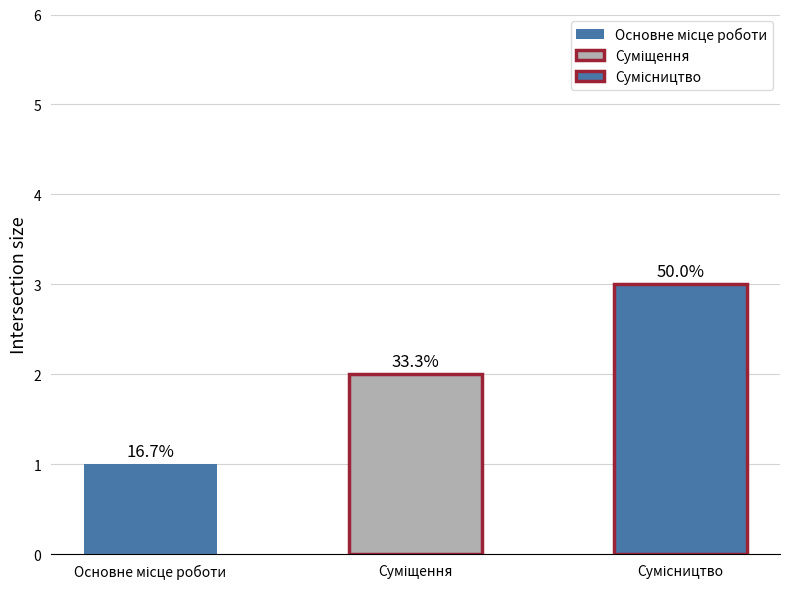

What is the value of the 1st bar from the left?

1